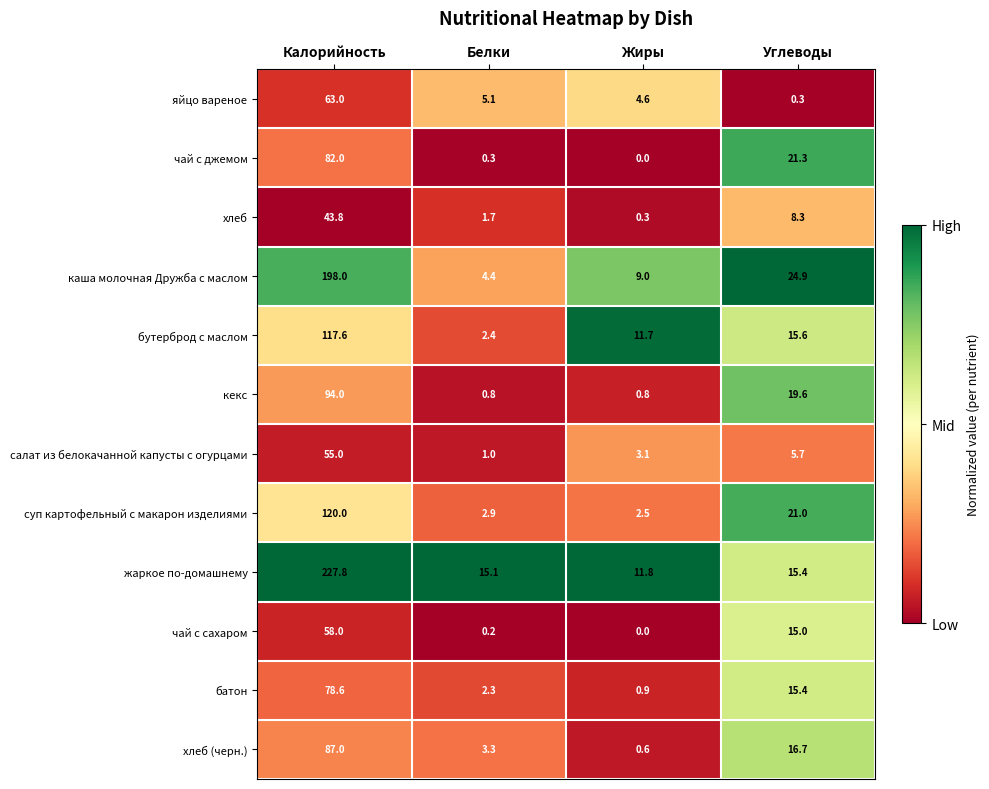

What value does the яйцо вареное series have at Жиры?

4.6